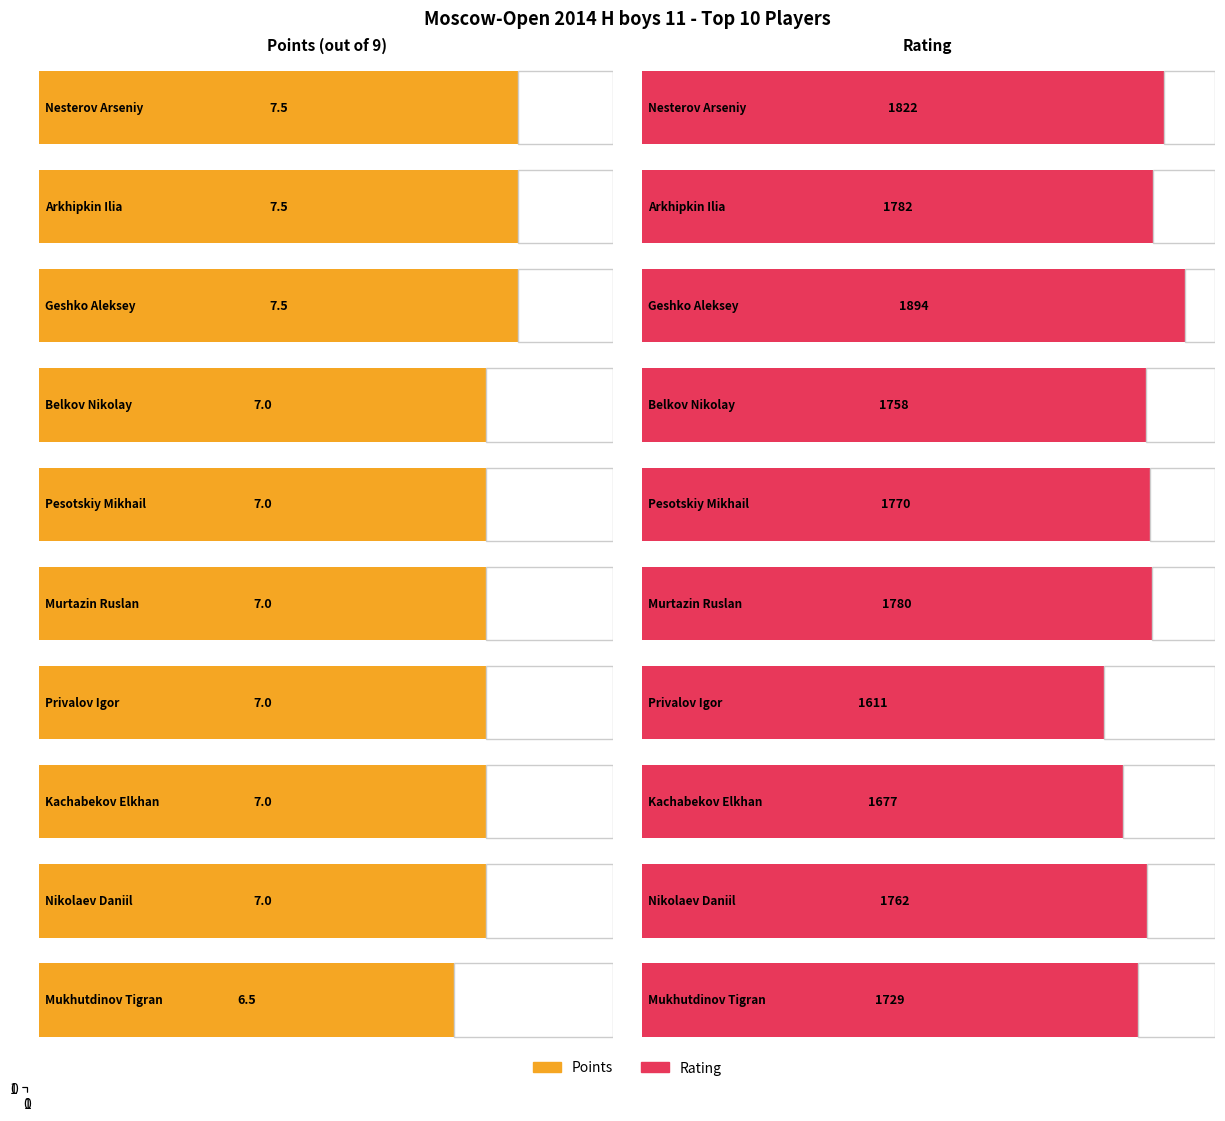

What is the difference between the maximum and minimum values in the Rating series?

283.0